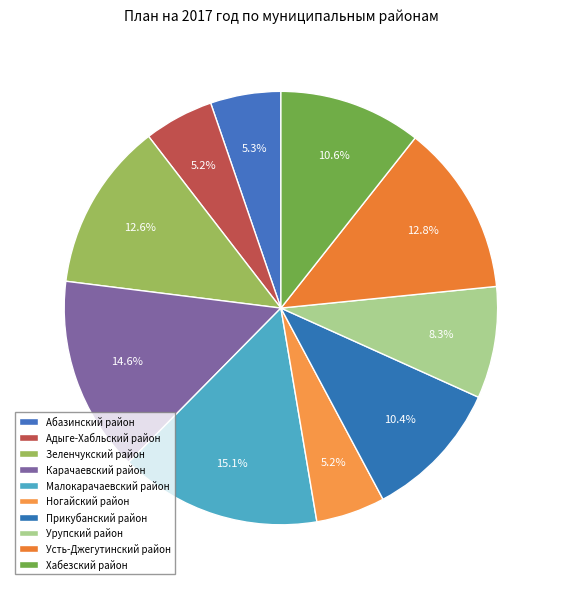

Is Малокарачаевский район the majority of the pie?

No